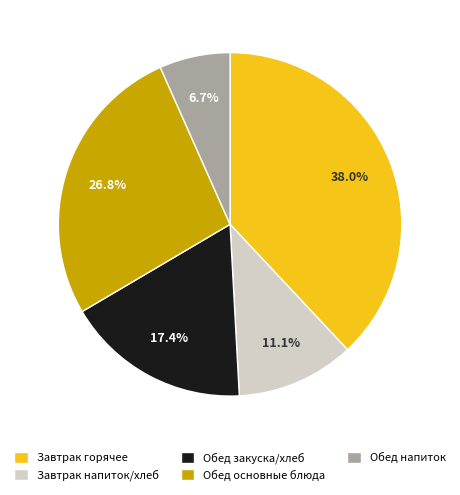

Rank the categories by value from highest to lowest.

Завтрак горячее, Обед основные блюда, Обед закуска/хлеб, Завтрак напиток/хлеб, Обед напиток